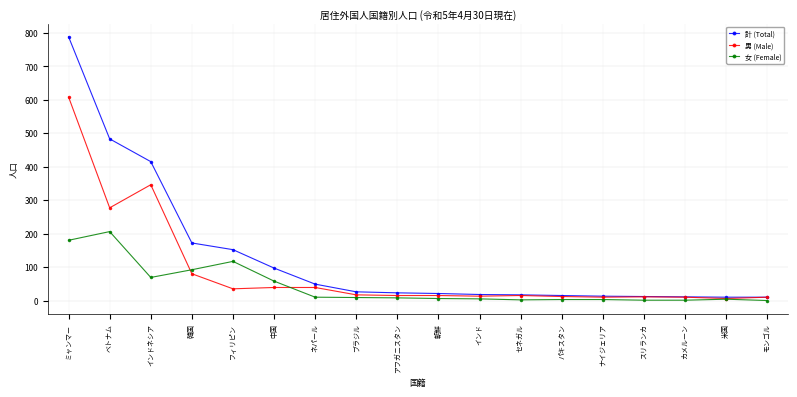

Does the chart have visible grid lines?

Yes